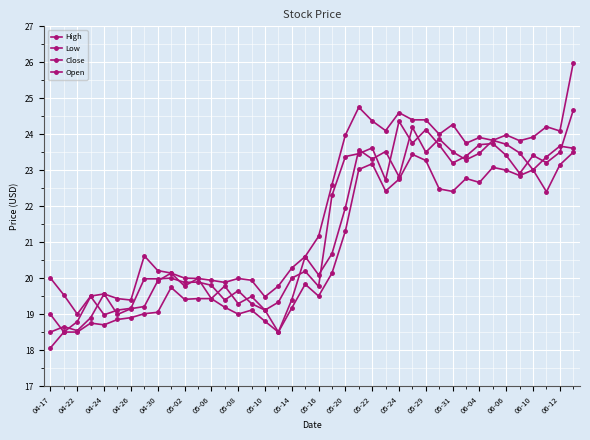

At which label does Close reach its peak?

39